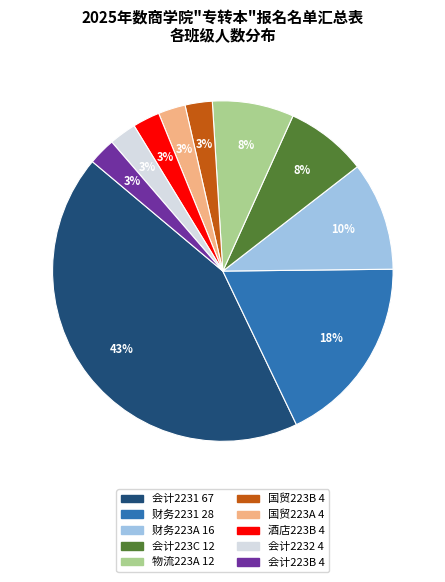

How many slices are in this pie chart?

10